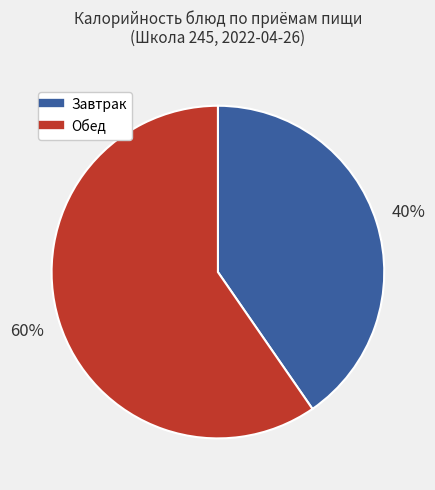

To the nearest percent, what is the average slice percentage?

50%